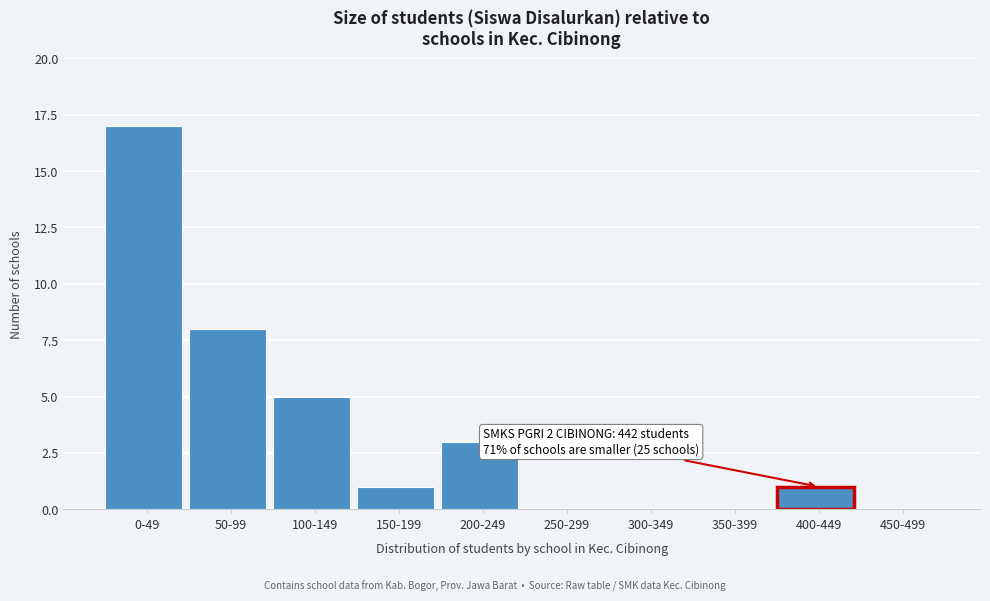

Reading left to right, extract all data points from this chart.

0-49=17	50-99=8	100-149=5	150-199=1	200-249=3	250-299=0	300-349=0	350-399=0	400-449=1	450-499=0